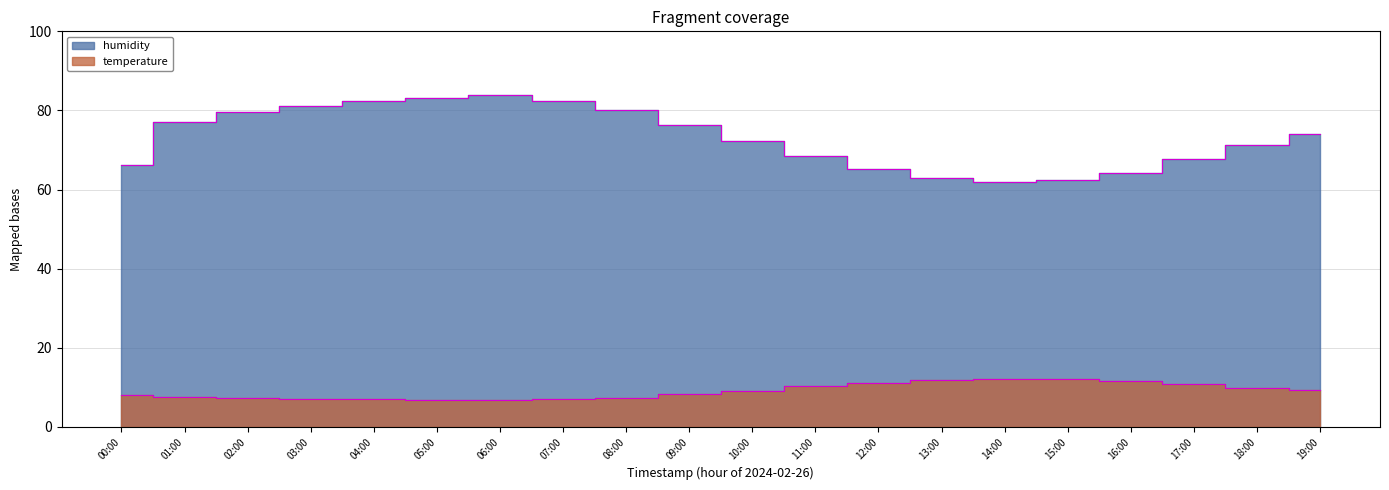

What is the sum of the humidity values at 18:00 and 14:00?

133.0